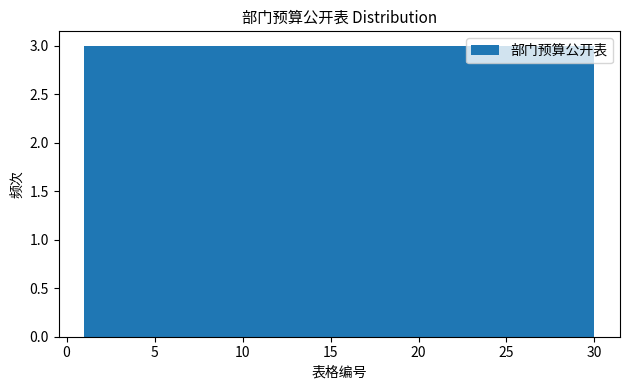

Reading left to right, transcribe this chart: for each bar, give the range it covers on the x-axis and its height. Neither the bar edges nor the heights are printed on the chart, so give them approximately, as read against the axes.

1.0 to 3.9: 3
3.9 to 6.8: 3
6.8 to 9.7: 3
9.7 to 12.6: 3
12.6 to 15.5: 3
15.5 to 18.4: 3
18.4 to 21.3: 3
21.3 to 24.2: 3
24.2 to 27.1: 3
27.1 to 30.0: 3